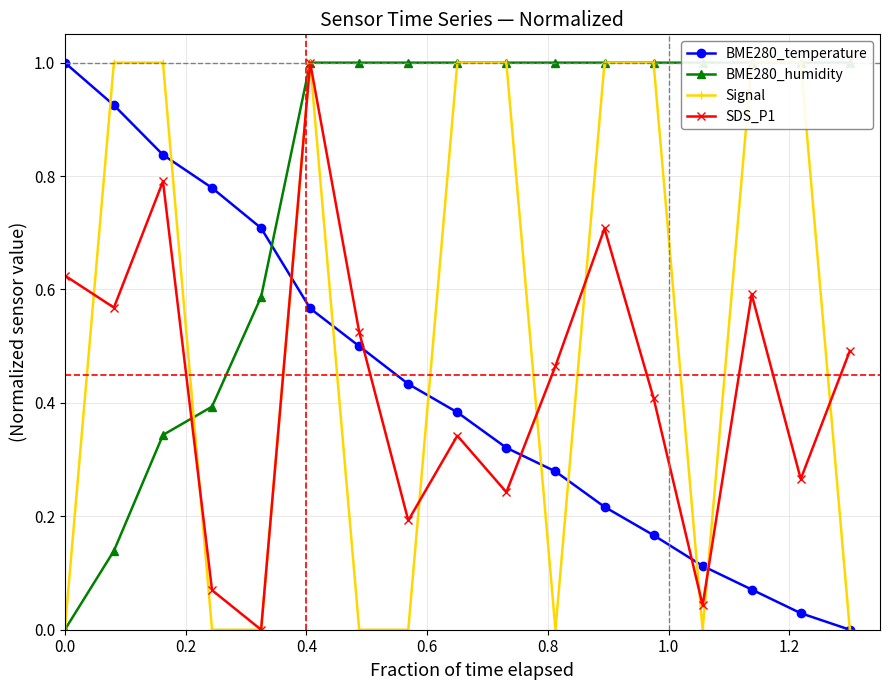

After their last crossing, which series has the higher values: BME280_temperature or SDS_P1?

SDS_P1